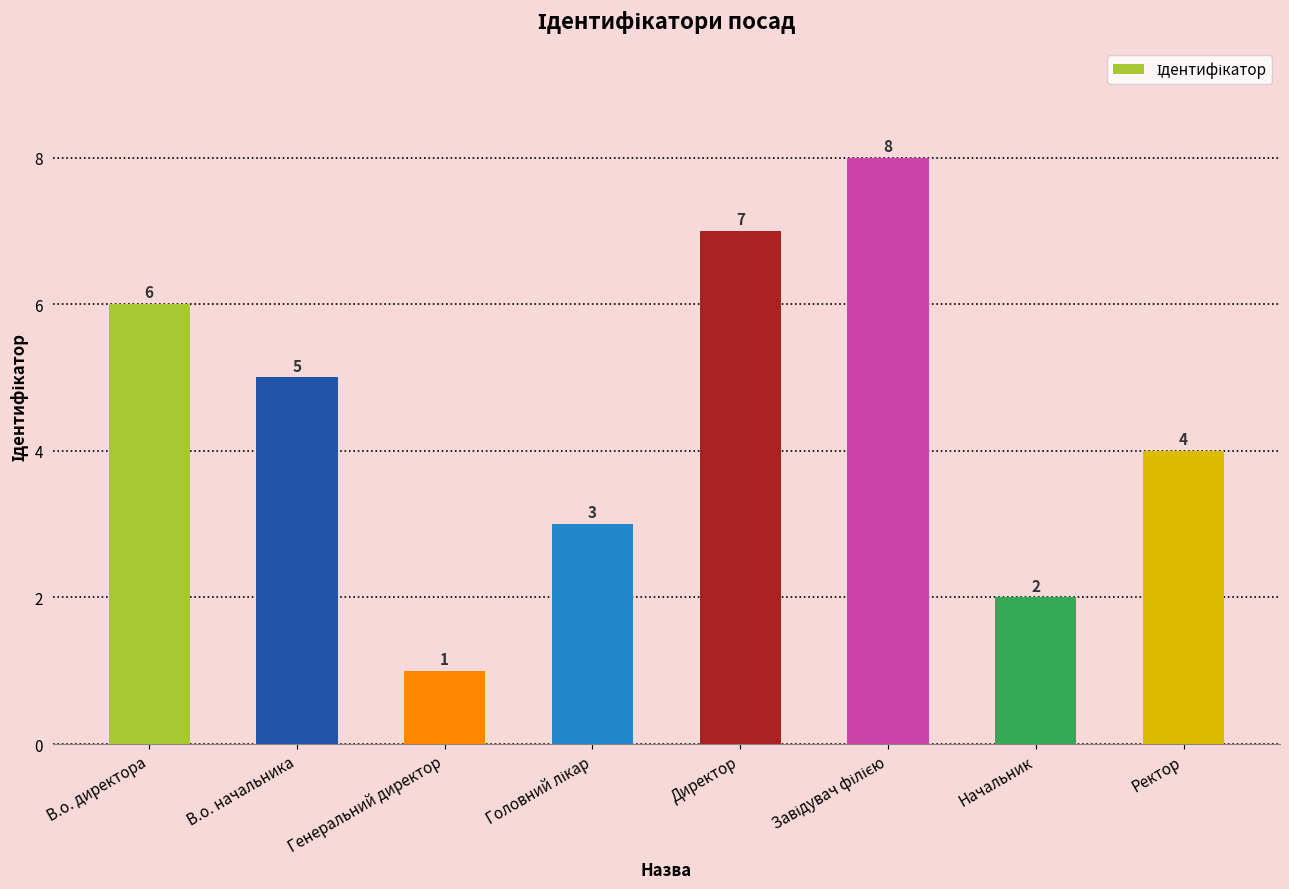

The chart shows a value of 7 at В.о. начальника. True or false?

False